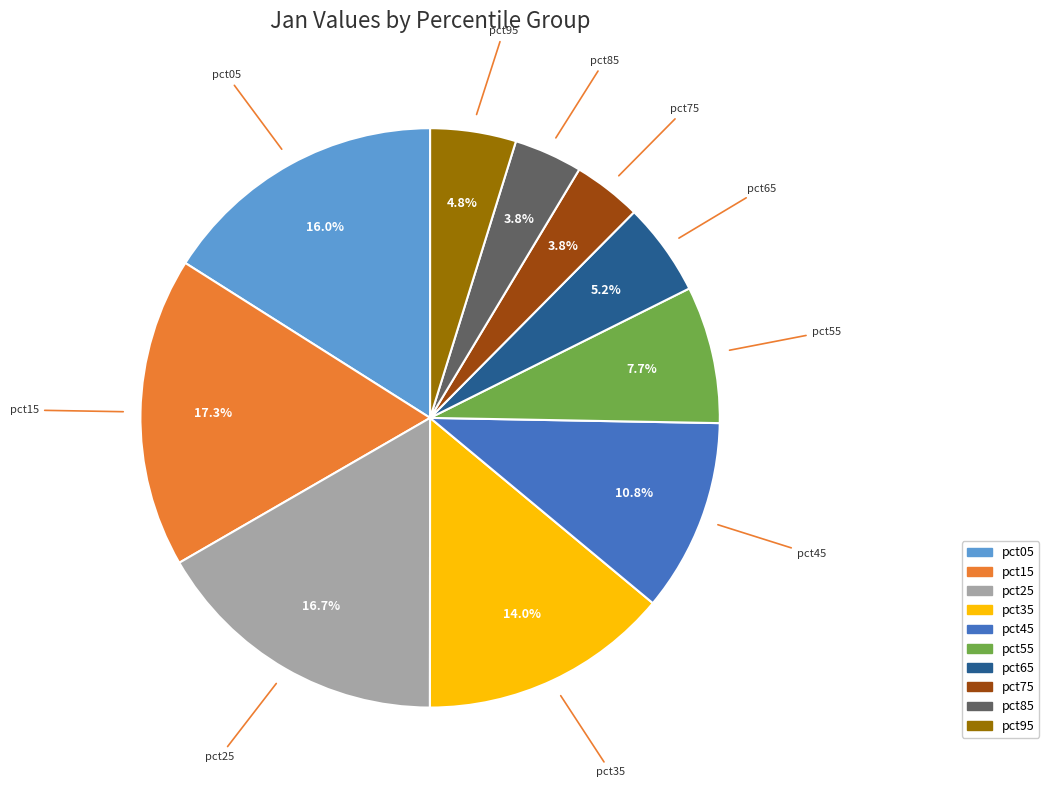

What is the ratio of the value at pct25 to the value at pct35?

1.2